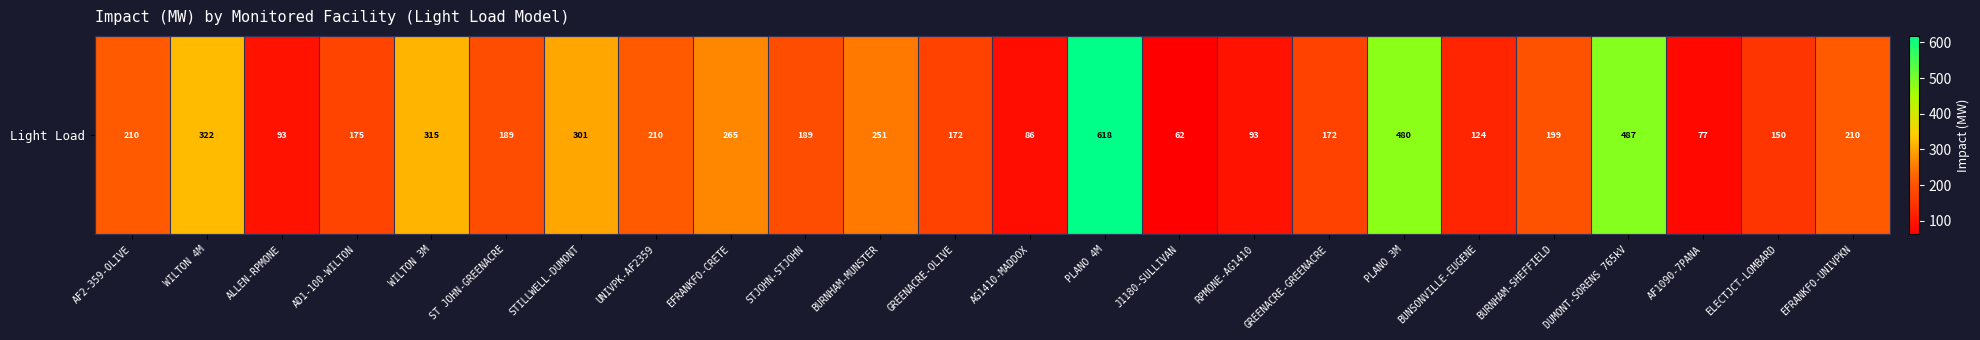

Reading left to right, what are all the values shown in this chart?

210.2	321.6	92.9	174.7	314.9	189.3	301.0	210.2	264.7	189.3	251.1	171.5	85.6	618.1	62.3	92.9	171.5	480.1	124.5	198.7	487.4	76.9	150.4	210.2